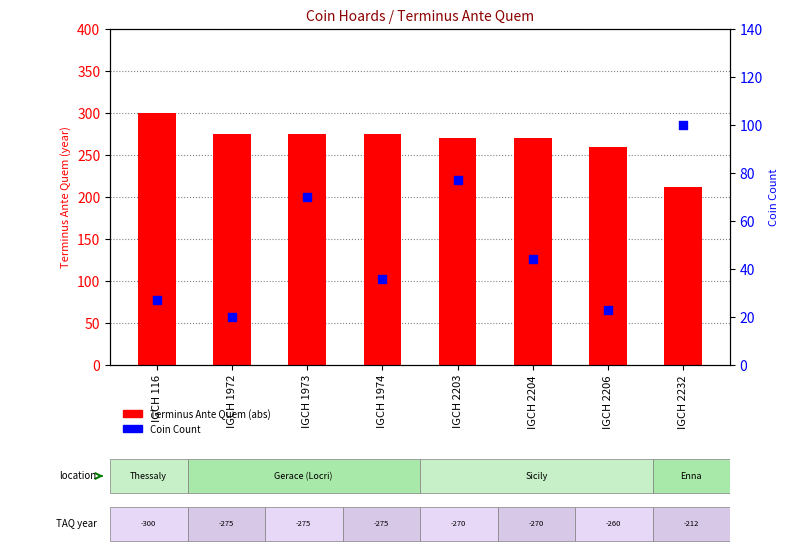

Which series has the widest spread of Y values?

Terminus Ante Quem (abs)